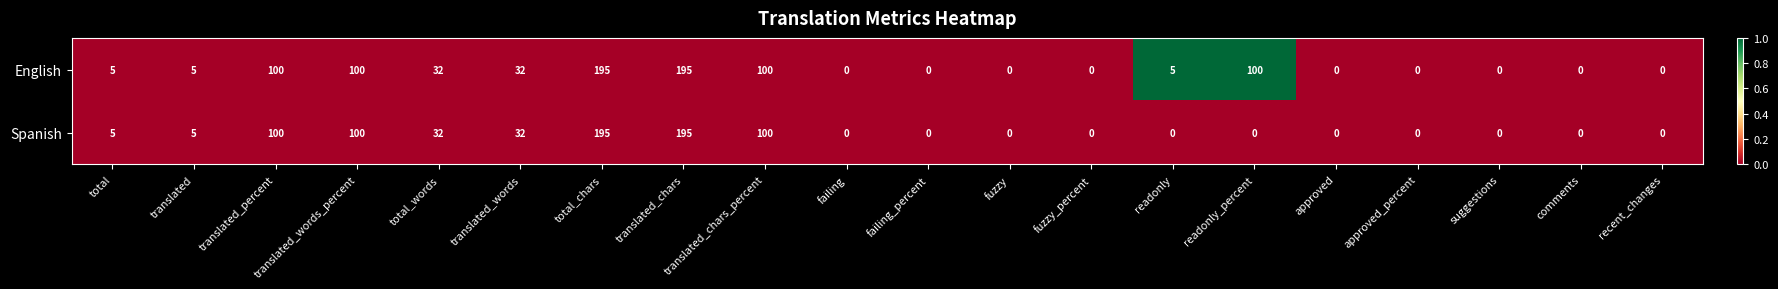

Rank the series by their average value, from highest to lowest.

English, Spanish